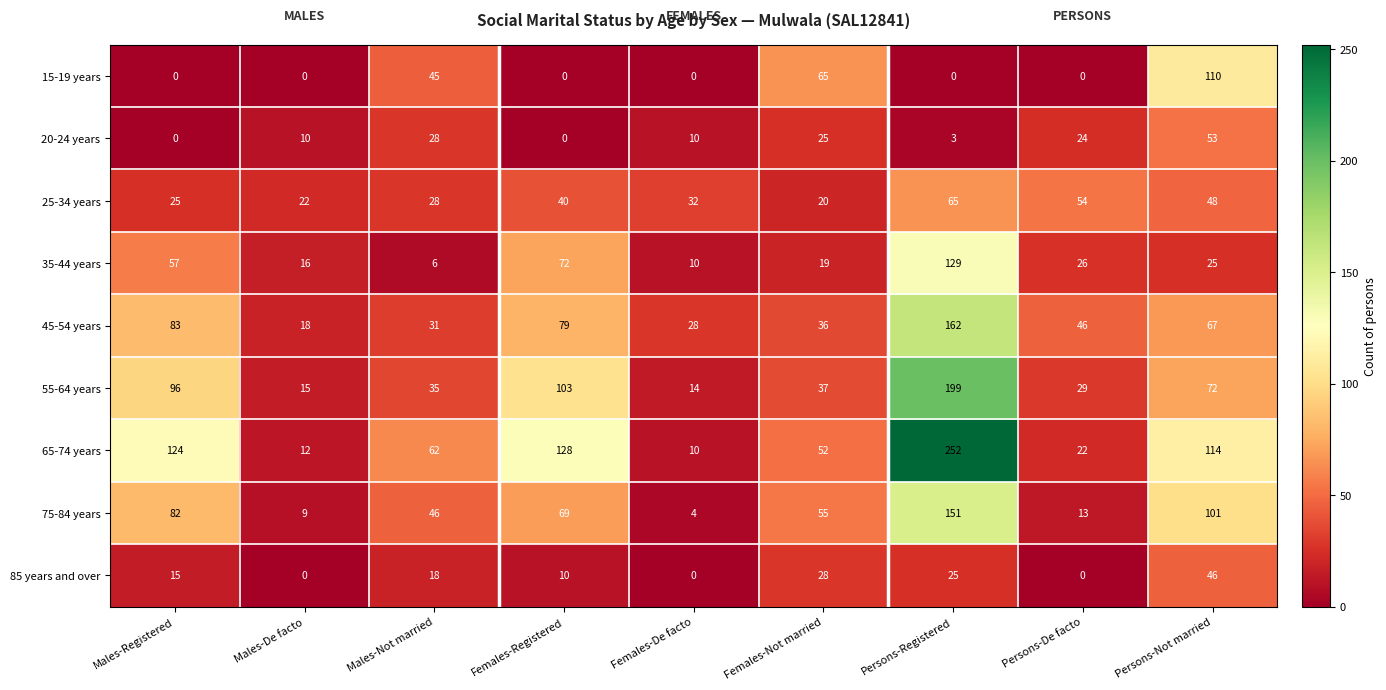

Which category has the highest value in the 35-44 years series?

Persons-Registered